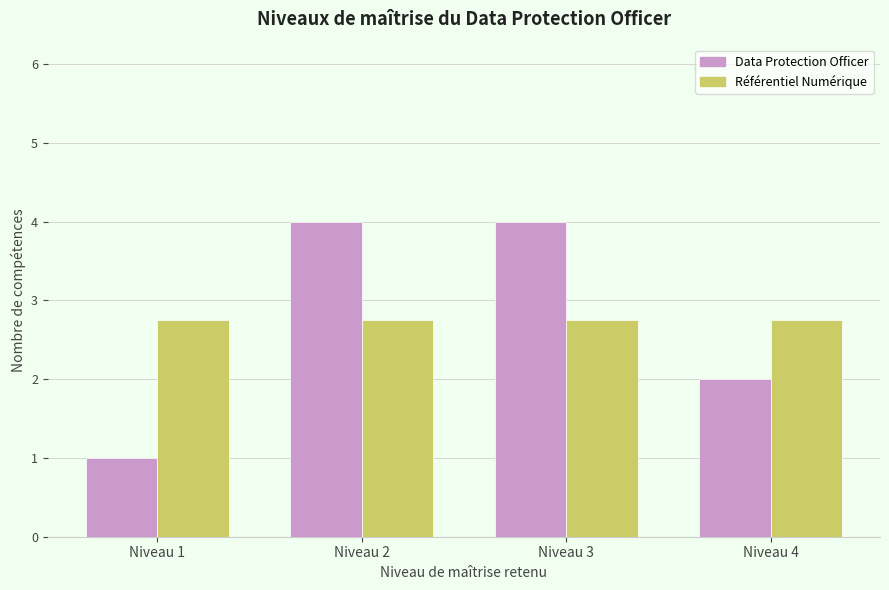

How many distinct data groups are displayed?

2